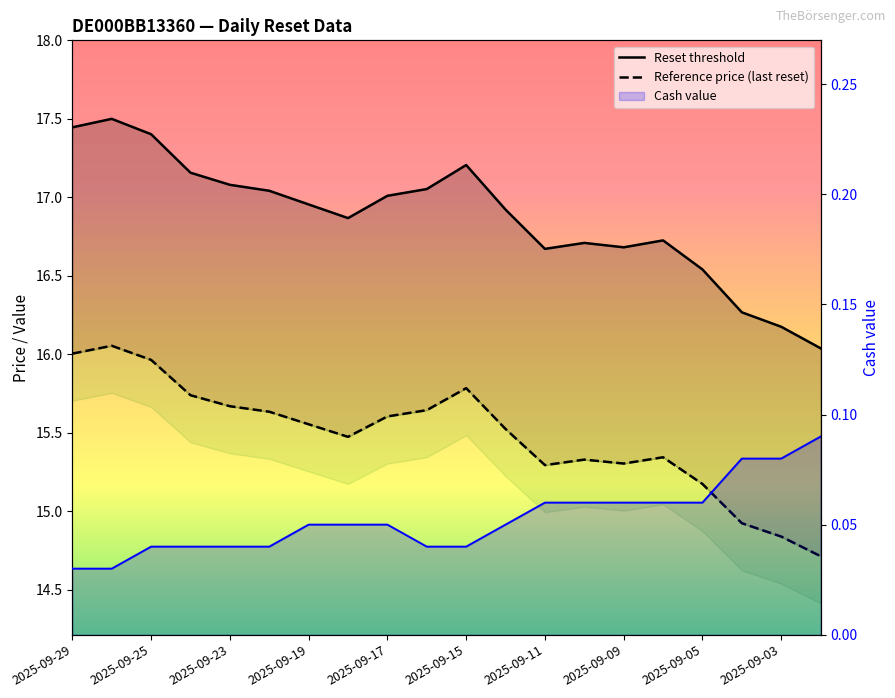

True or false: Reset threshold and Reference price (last reset) cross at least once.

False